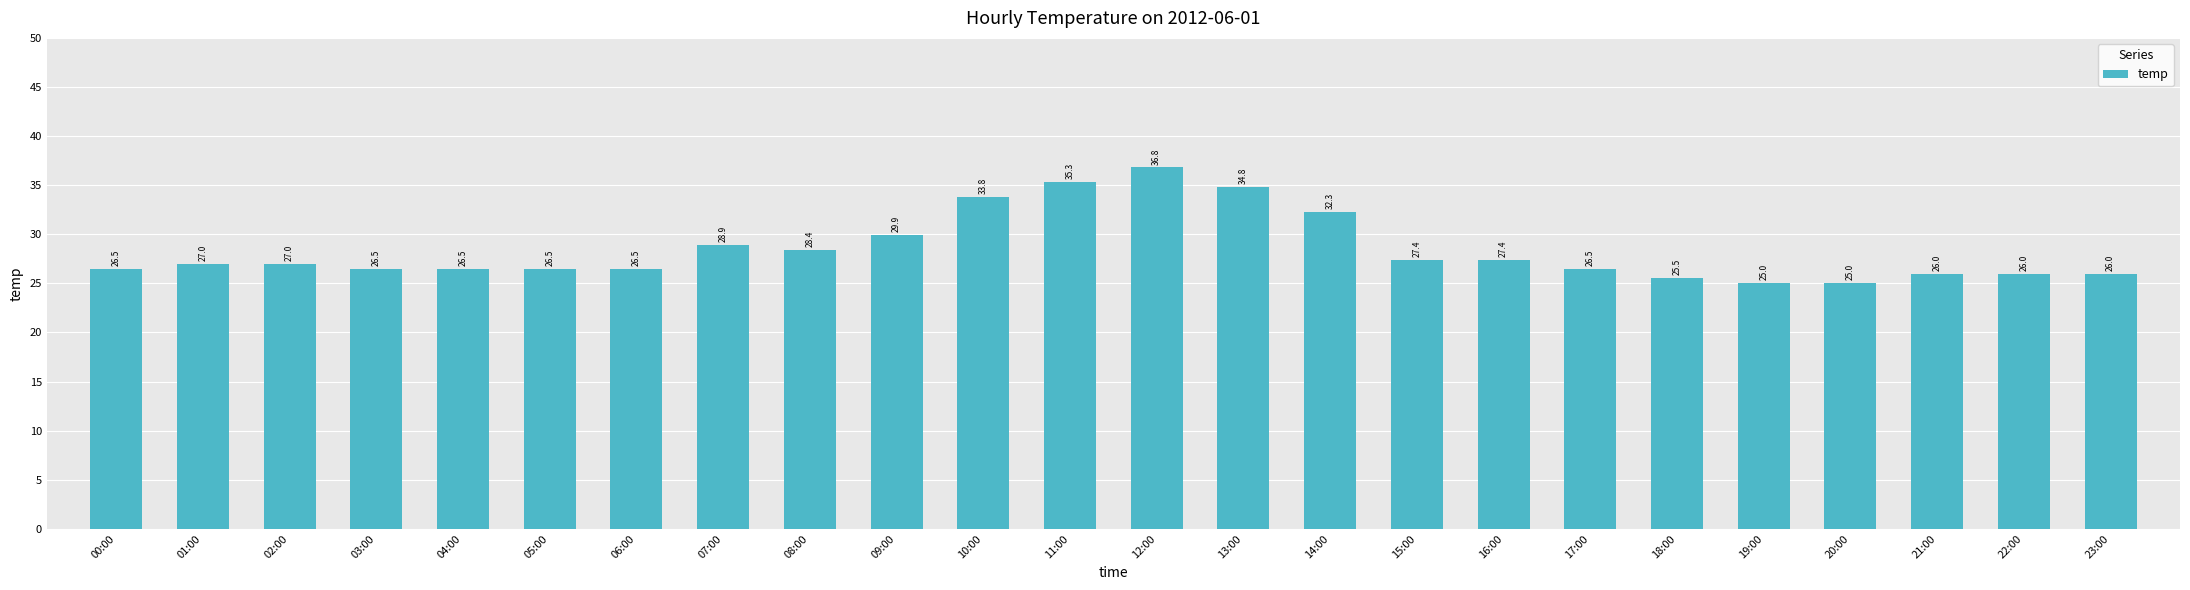

What is the difference between the second highest and second lowest values?

10.3